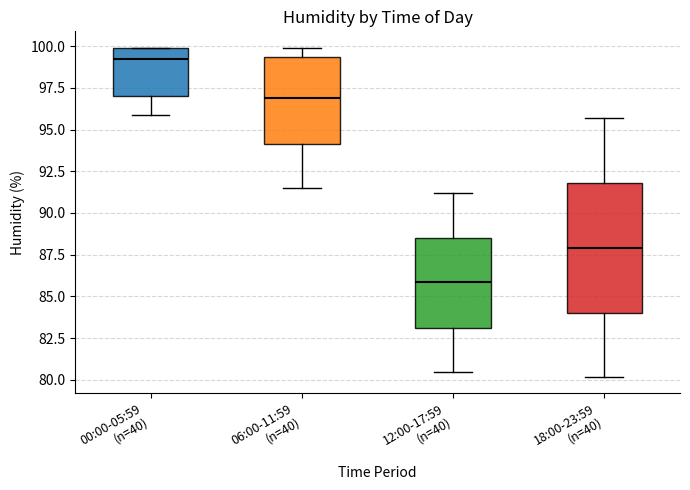

Which box is the tallest, from its lower edge to its upper edge?

18:00-23:59 (n=40)